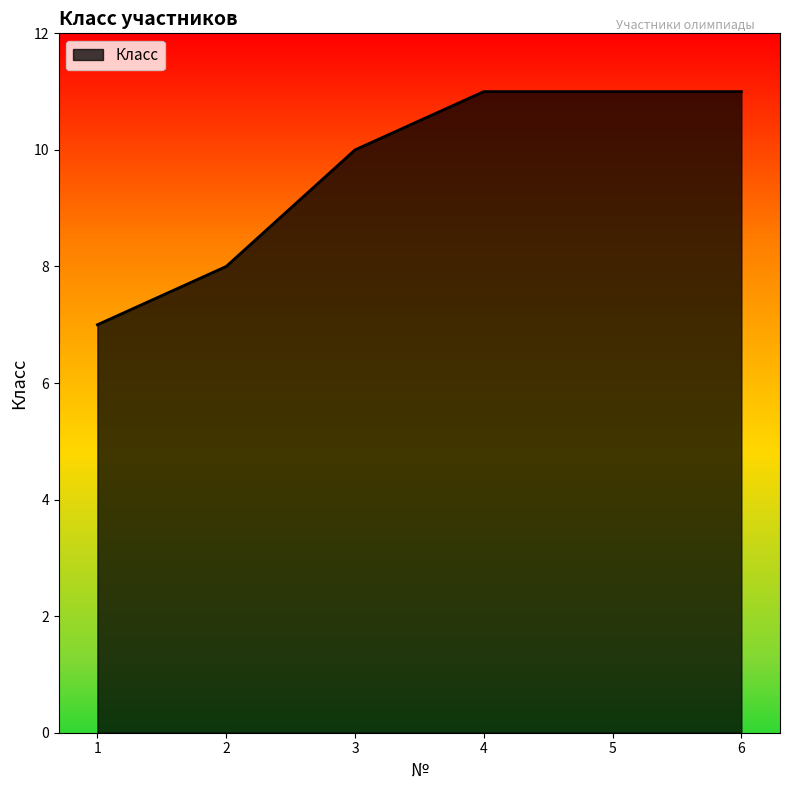

What is the greatest value displayed?

11